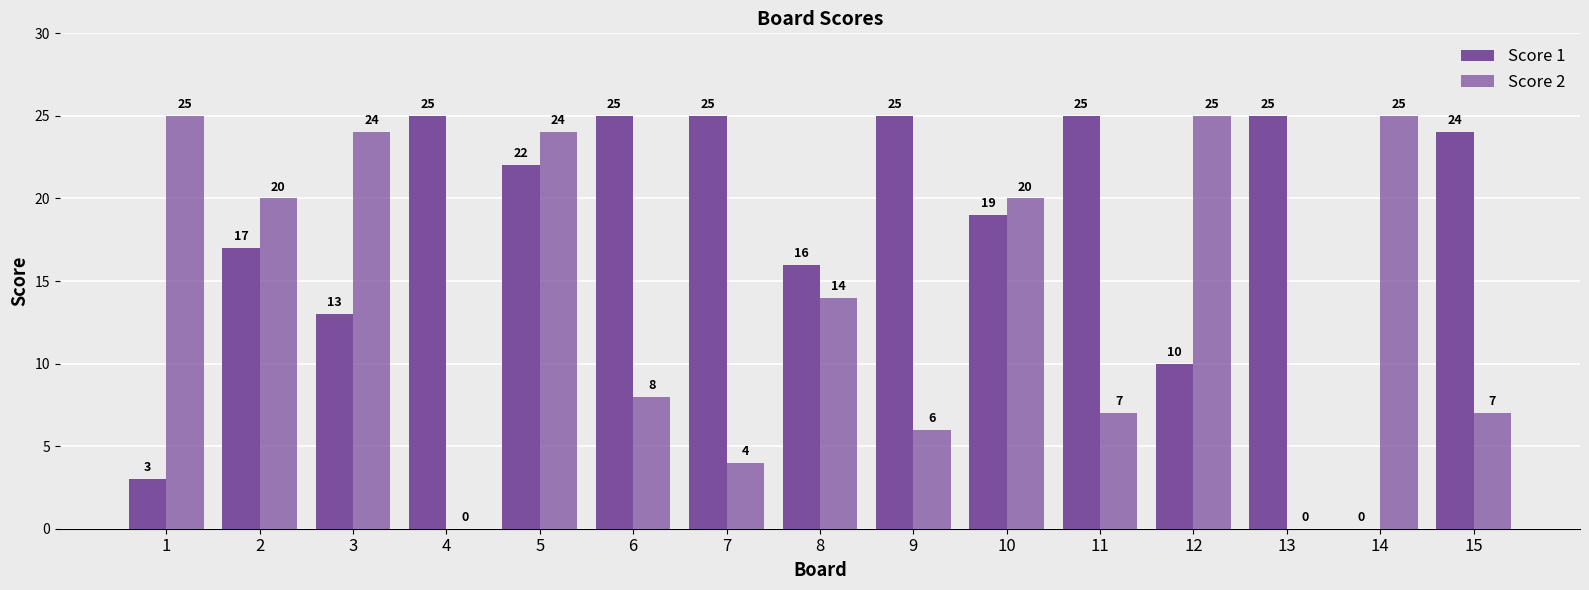

What is the average value of the Score 1 series?

18